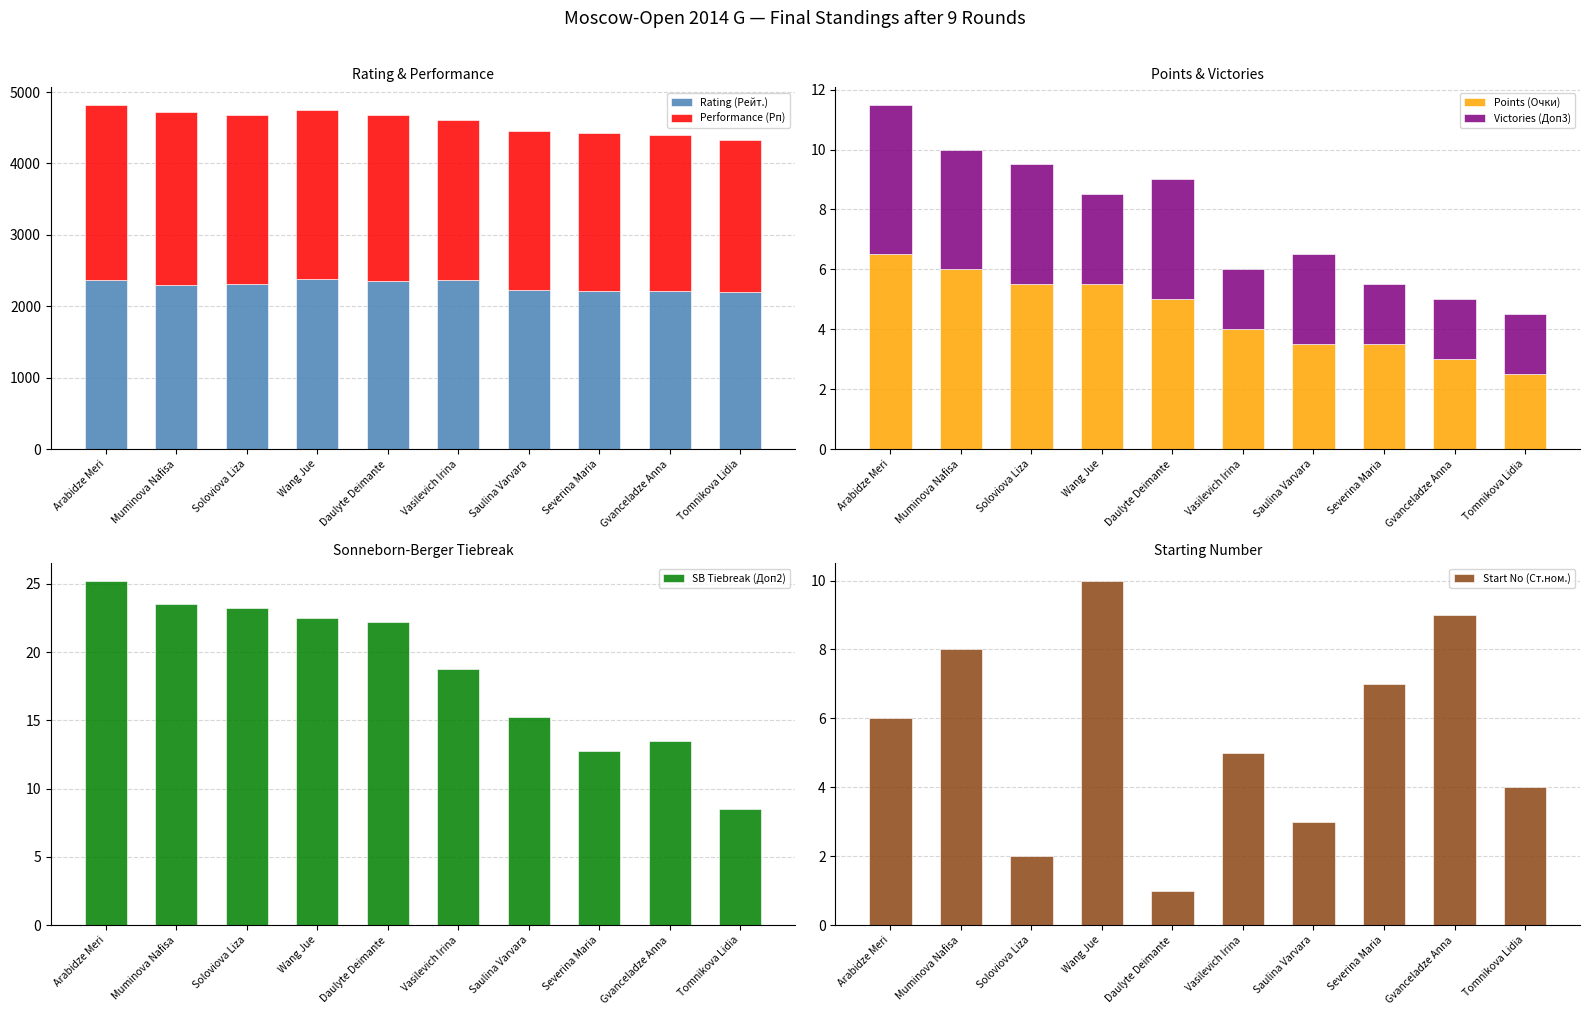

Is the value of Victories (Доп3) at Arabidze Meri greater than the value of Start No (Ст.ном.) at Saulina Varvara?

Yes